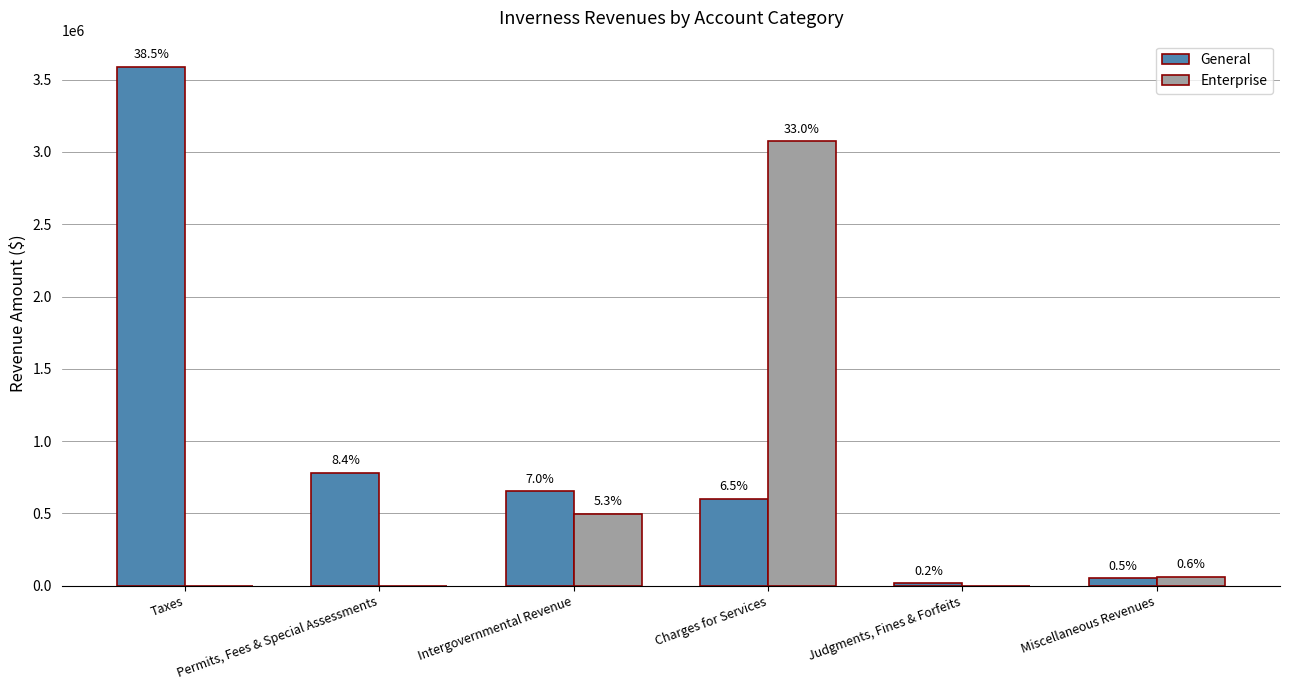

List the series in order of their overall mean, lowest first.

Enterprise, General